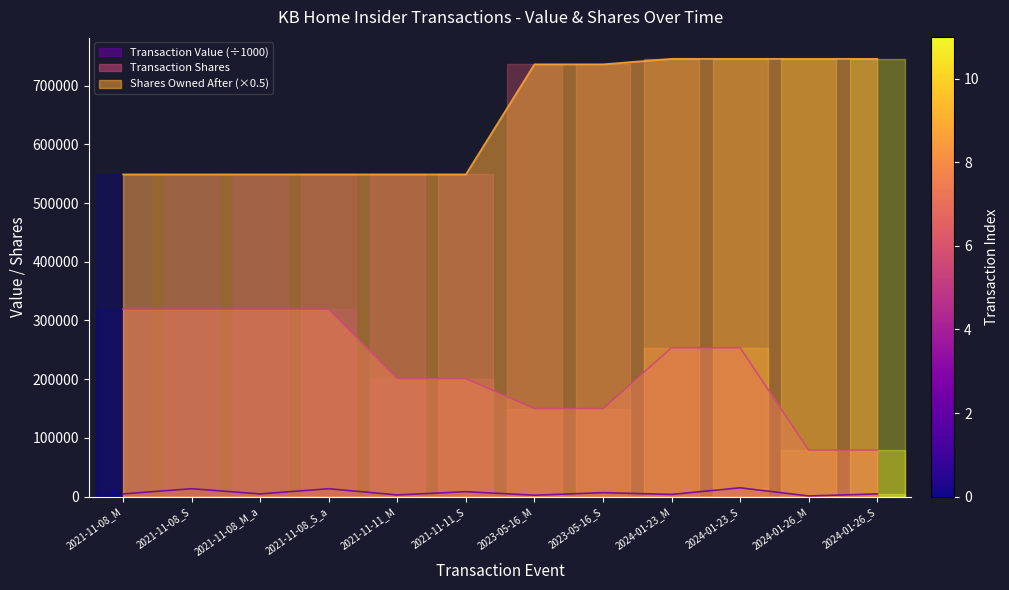

The value of Transaction Shares at 2021-11-11_M is 361495.7. True or false?

False